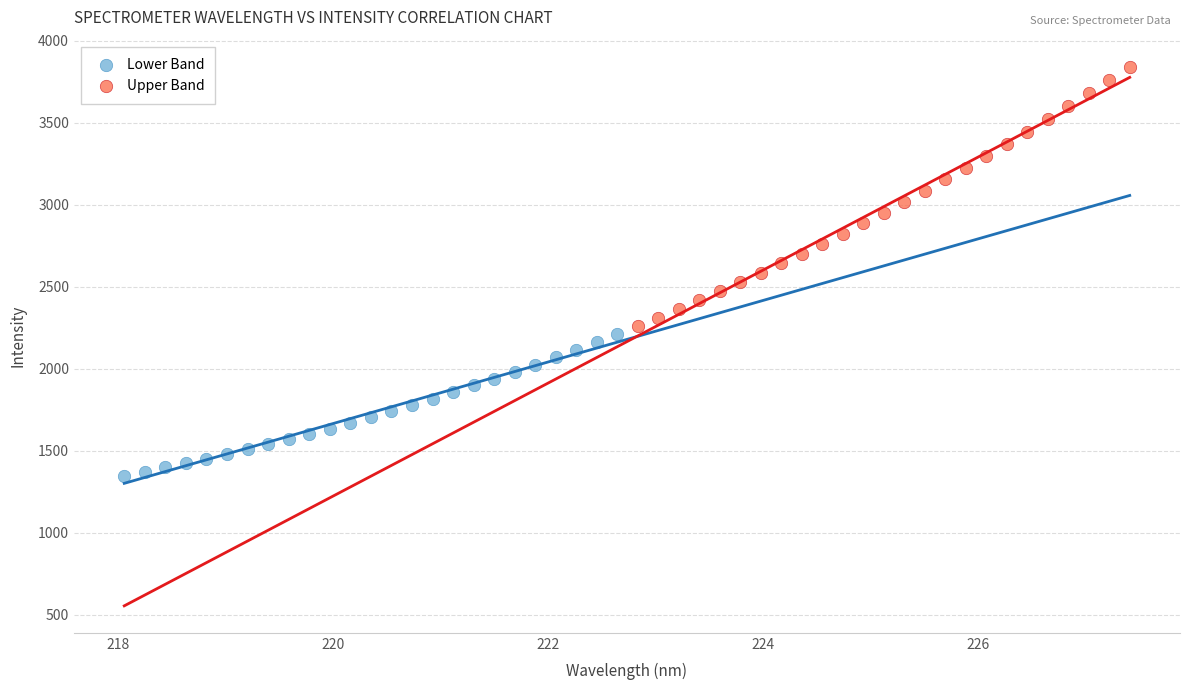

Which series contains the lowest Y value?

Lower Band